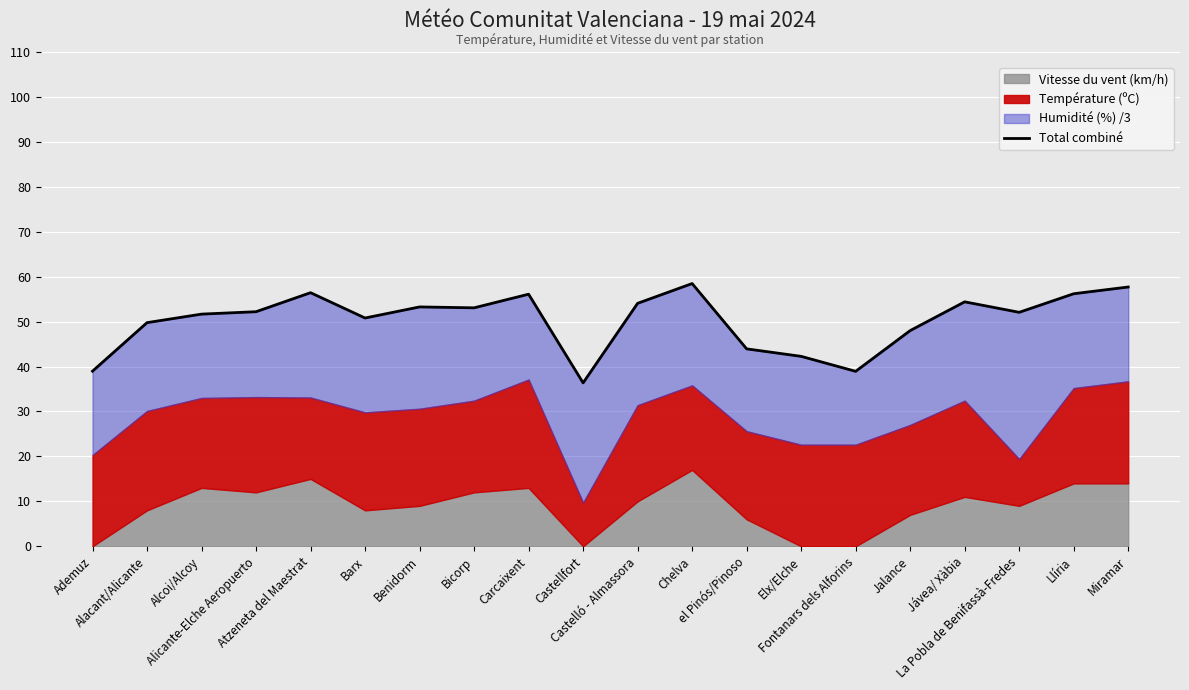

Is it true that the value at Alicante-Elche Aeropuerto is 11.2?

False